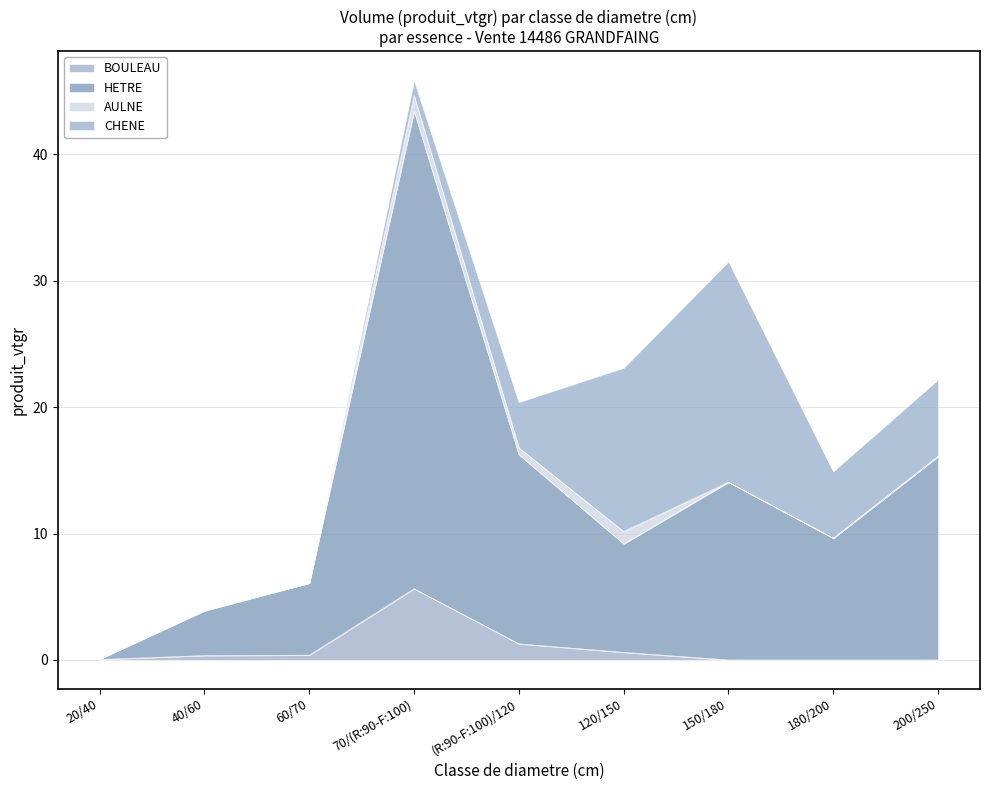

At which category is the sum across all series the highest?

70/(R:90-F:100)